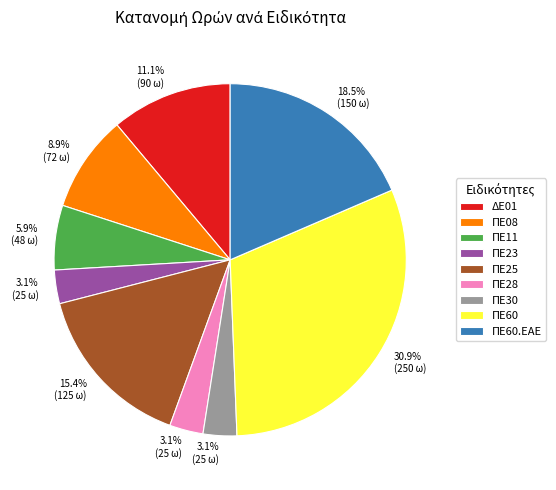

Is there a majority slice in this chart?

No